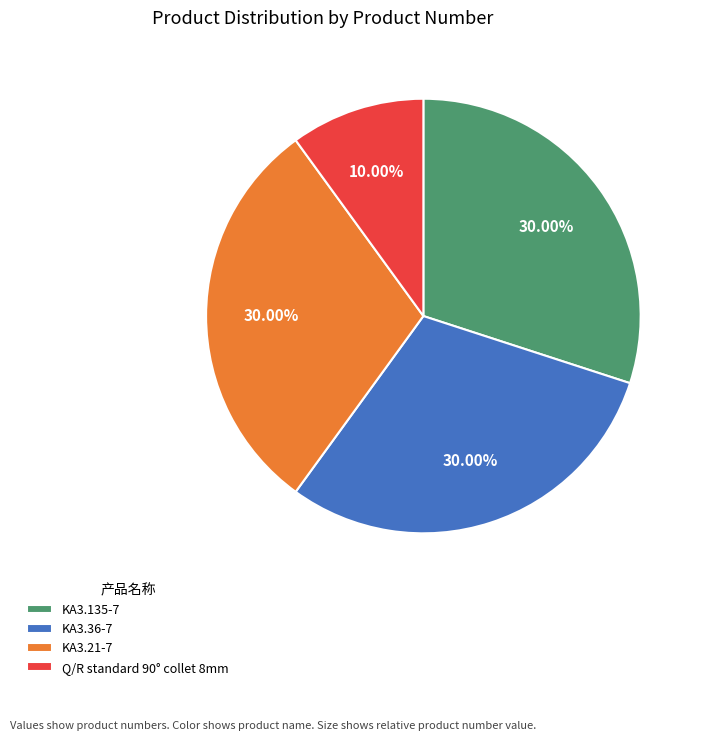

Do KA3.135-7 and KA3.21-7 together represent more than half of the pie?

Yes